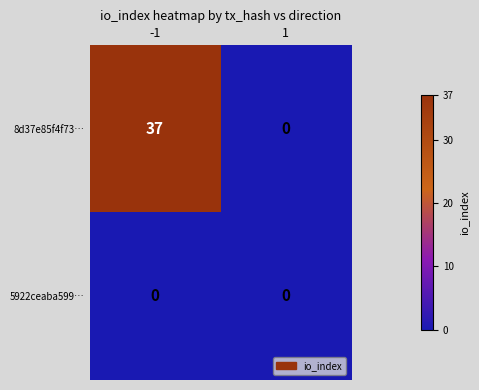

The 8d37e85f4f73… series shows 15 at 1. True or false?

False